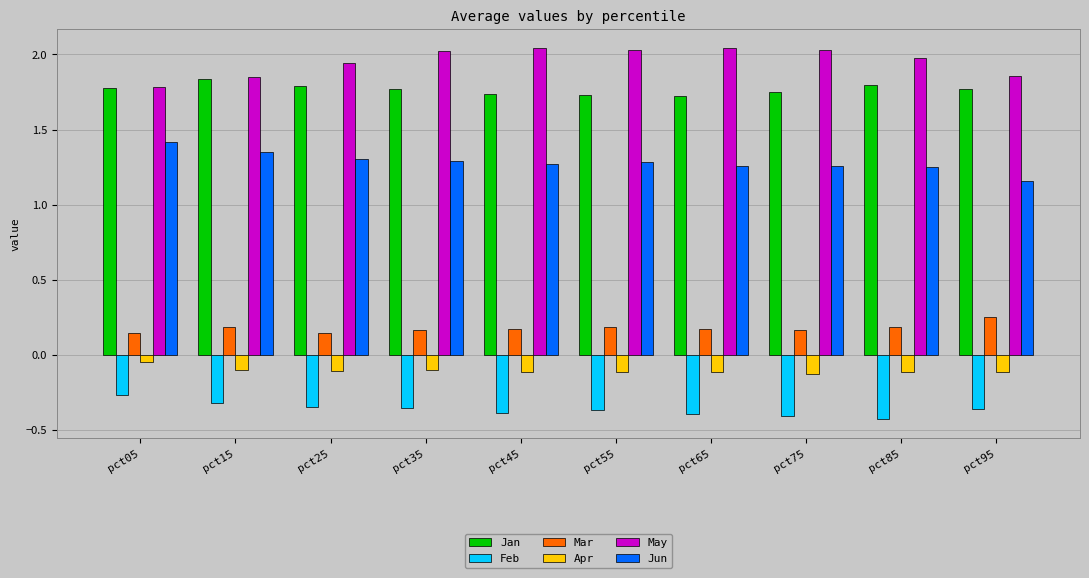

What is the total value across all series at pct65?

4.7